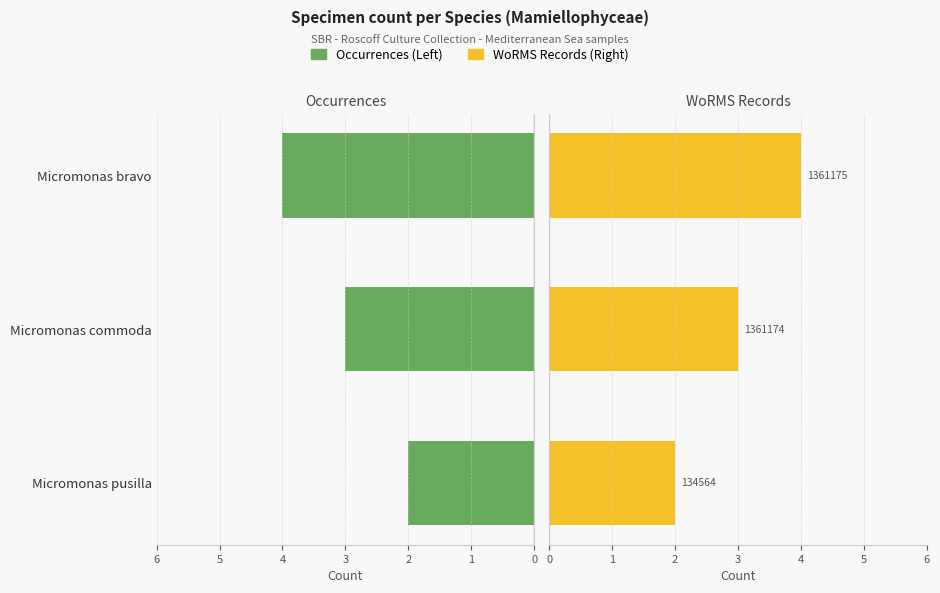

What is the highest value of the WoRMS ID count per Species series?

4